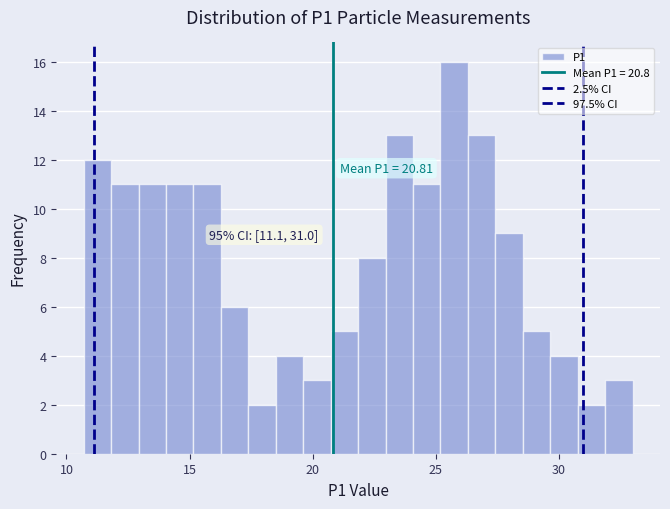

Read against the x-axis, roughly where is the centre of the tallest bar?

26.0